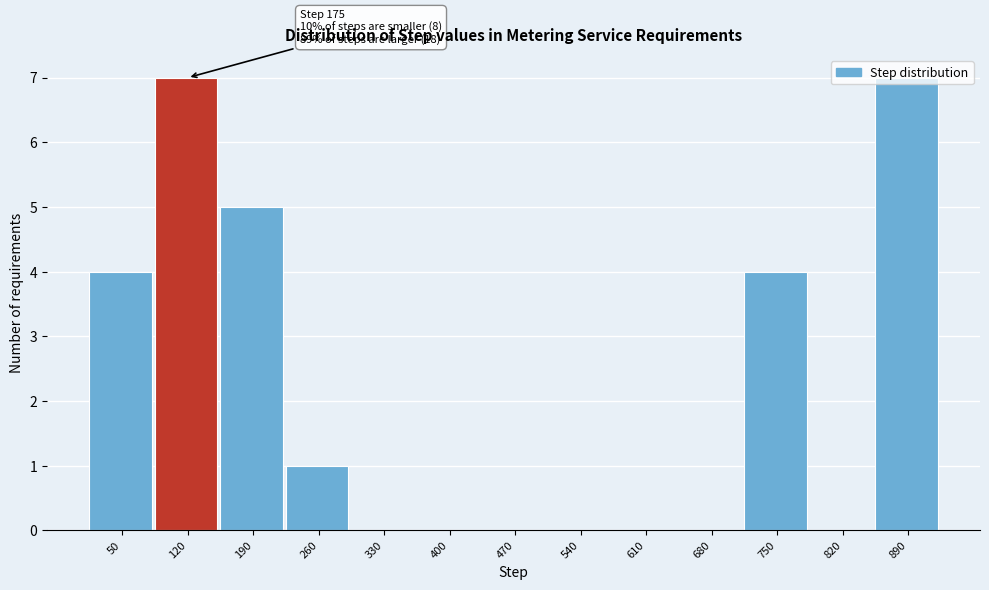

What is the greatest value displayed?

7